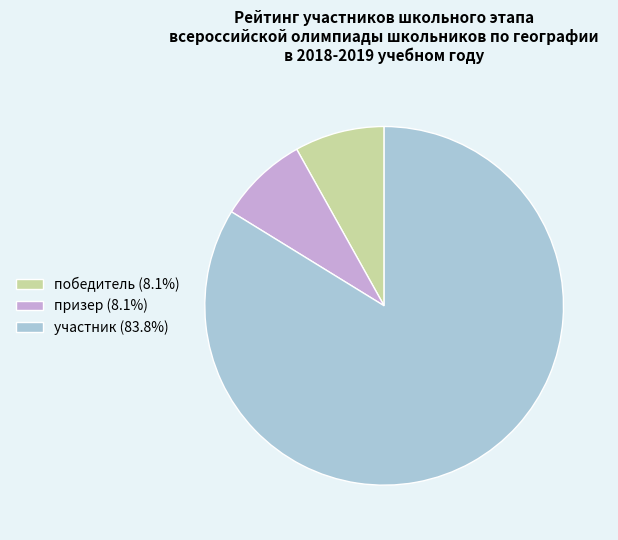

Do участник (83.8%) and победитель (8.1%) together represent more than half of the pie?

Yes